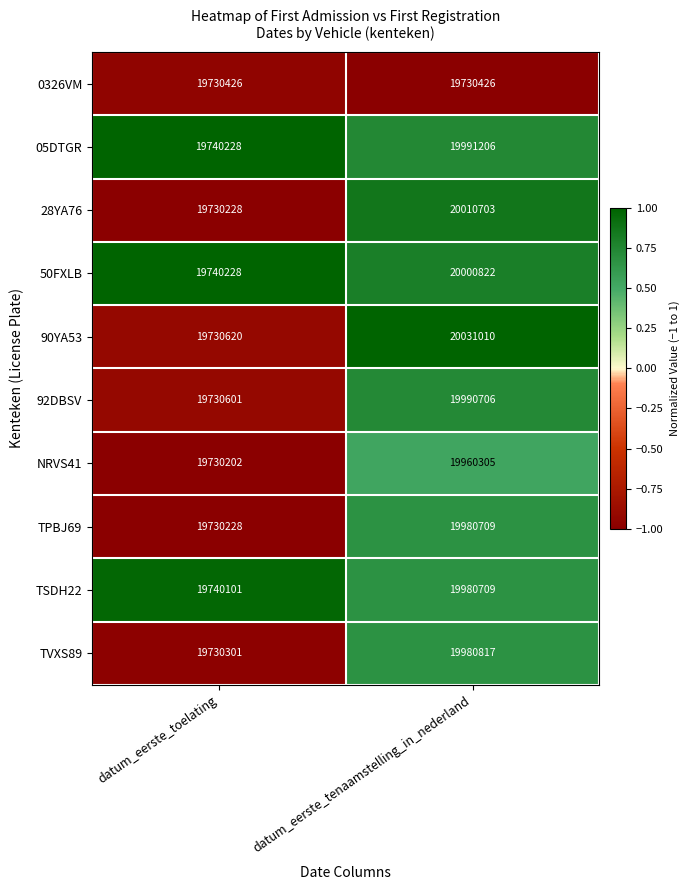

At which category is the sum across all series the highest?

datum_eerste_tenaamstelling_in_nederland